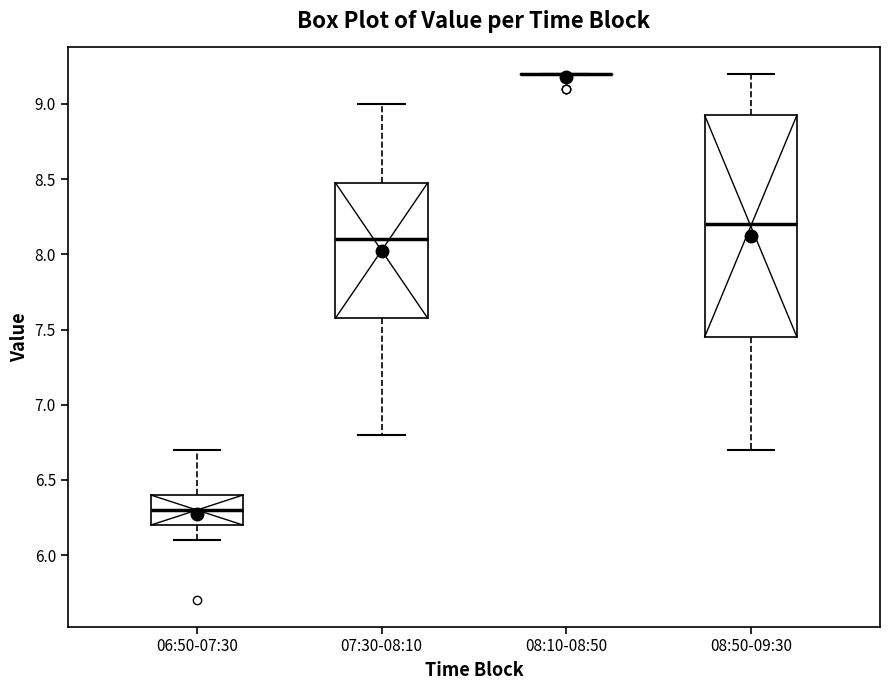

Reading left to right, transcribe this box plot: for each box, give where its median line is, the range the box spans, and where its two whiskers end, as read against the y-axis. The values are not printed on the chart, so give them approximately, as read against the axis.

06:50-07:30: median 6.30, box 6.20 to 6.40, whiskers 6.10 to 6.70
07:30-08:10: median 8.10, box 7.60 to 8.50, whiskers 6.80 to 9.00
08:10-08:50: box collapsed to a line at 9.20, whiskers 9.20 to 9.20
08:50-09:30: median 8.20, box 7.45 to 8.95, whiskers 6.70 to 9.20